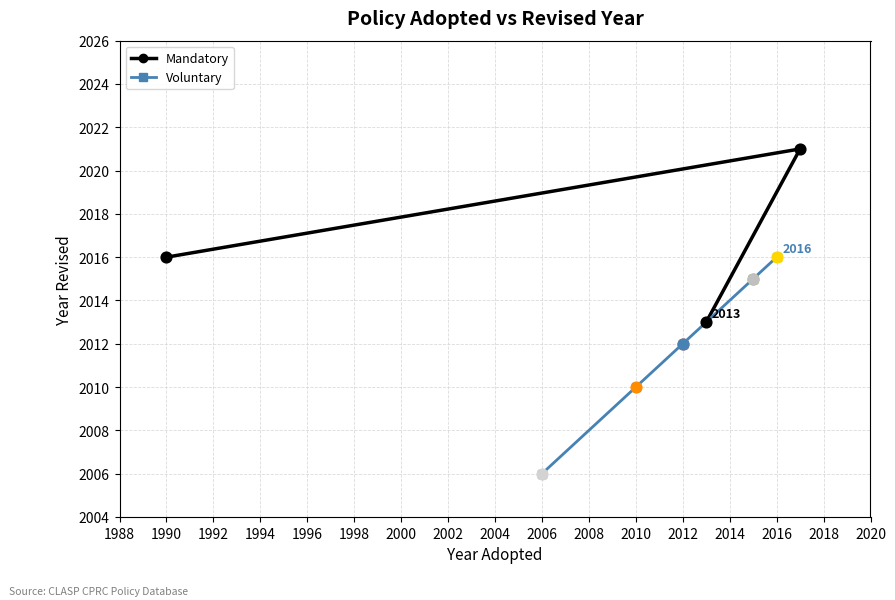

What is the highest value of the Mandatory series?

2021